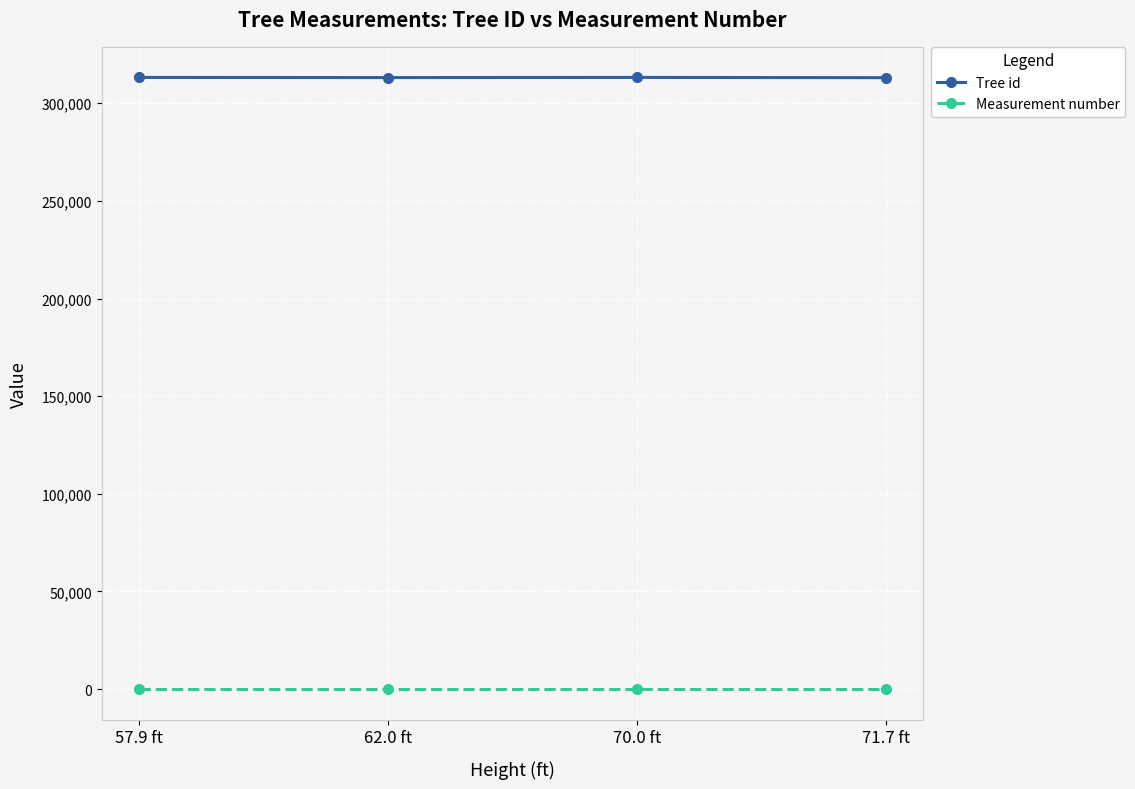

Is this an area chart (filled region under the line)?

No